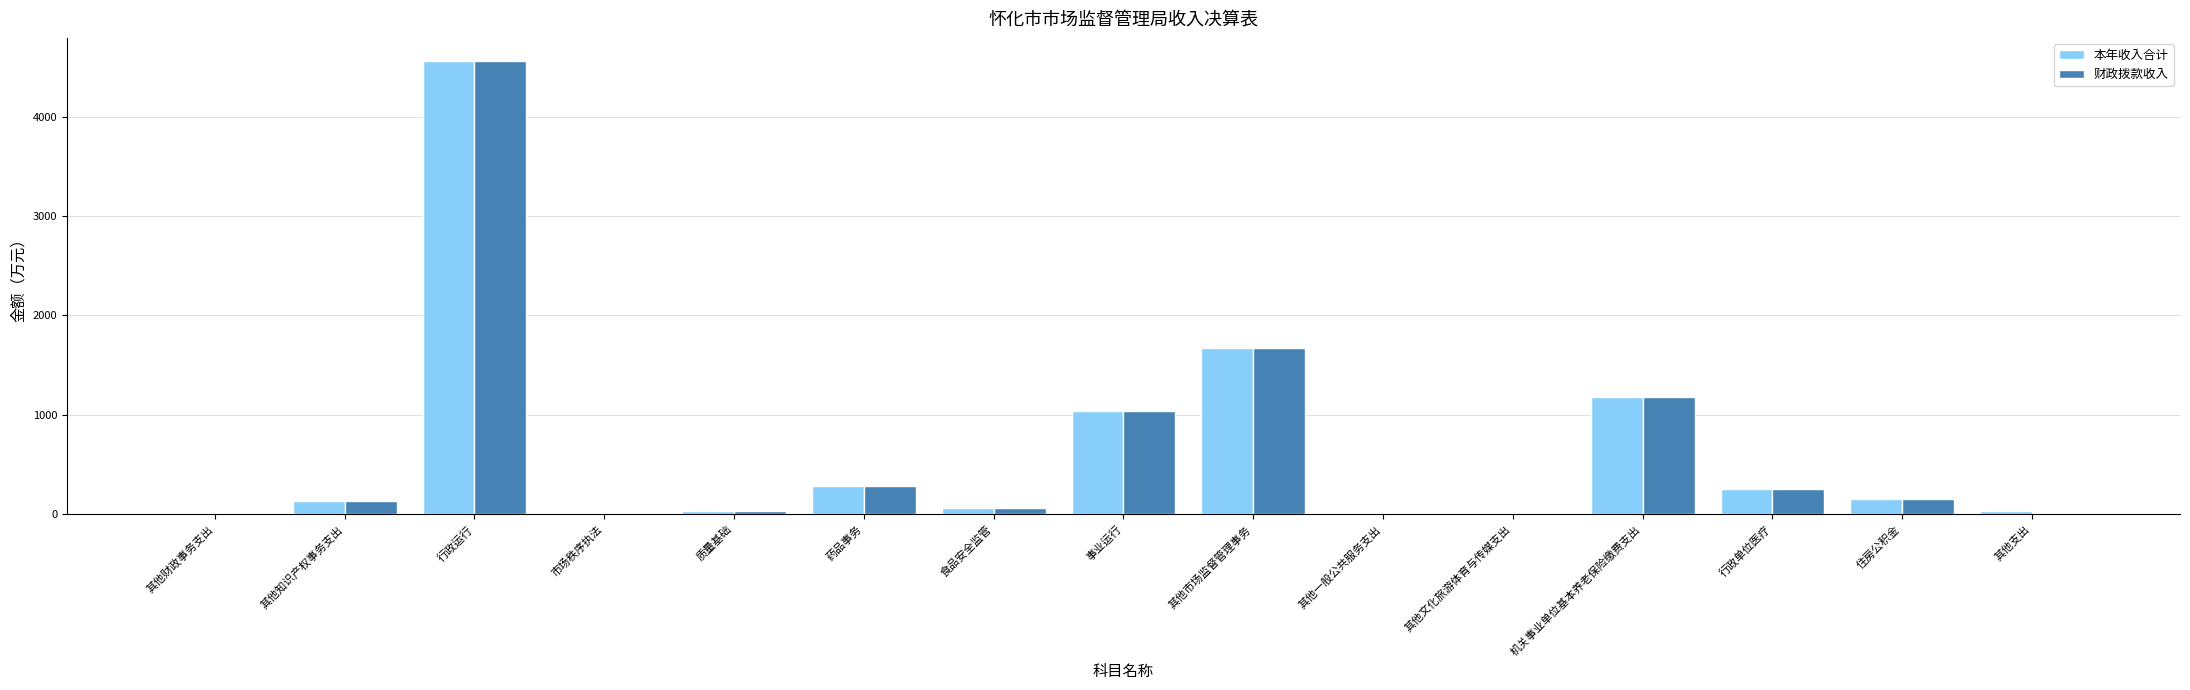

What is the total value across all series at 行政单位医疗?

513.7